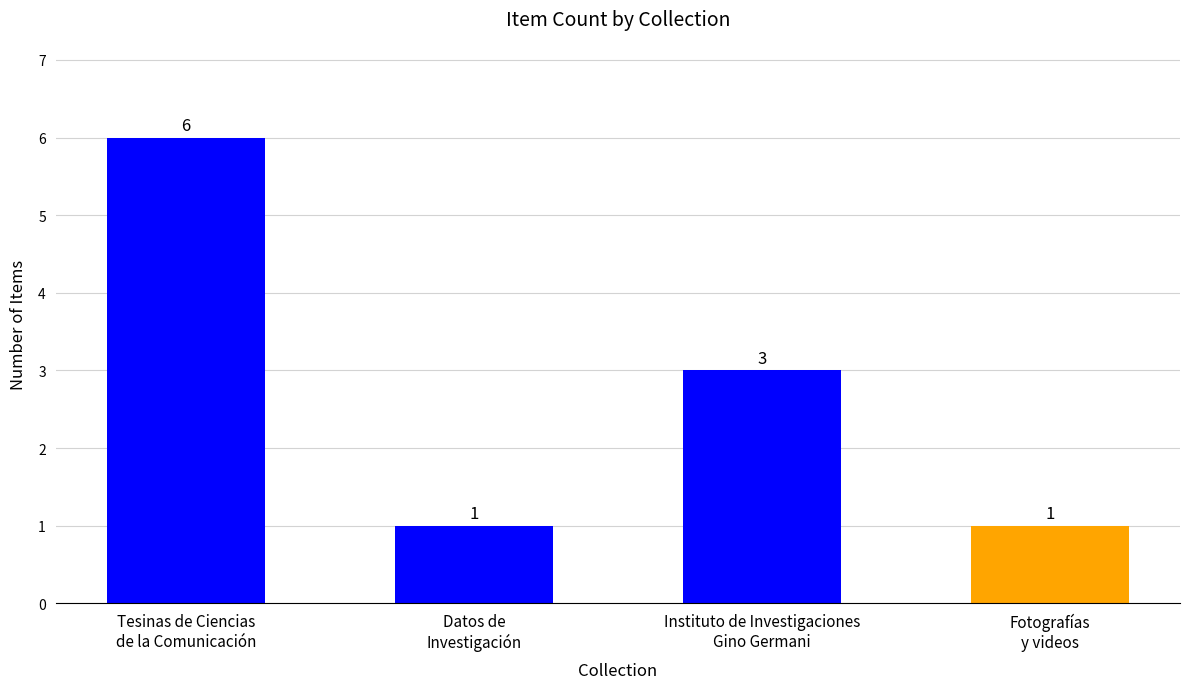

What is the greatest value displayed?

6